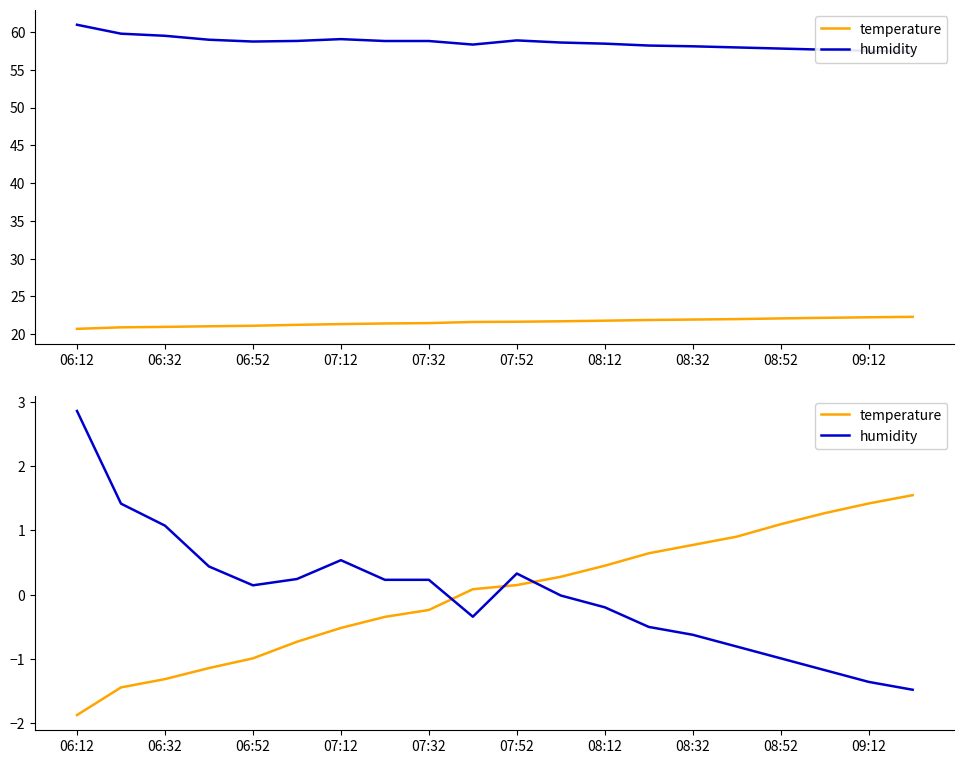

Reading left to right, list all the values displayed in this chart.

temperature: -1.9	-1.4	-1.3	-1.1	-1.0	-0.7	-0.5	-0.3	-0.2	0.1	0.1	0.3	0.5	0.6	0.8	0.9	1.1	1.3	1.4	1.5
humidity: 2.9	1.4	1.1	0.4	0.1	0.2	0.5	0.2	0.2	-0.3	0.3	-0.0	-0.2	-0.5	-0.6	-0.8	-1.0	-1.2	-1.4	-1.5